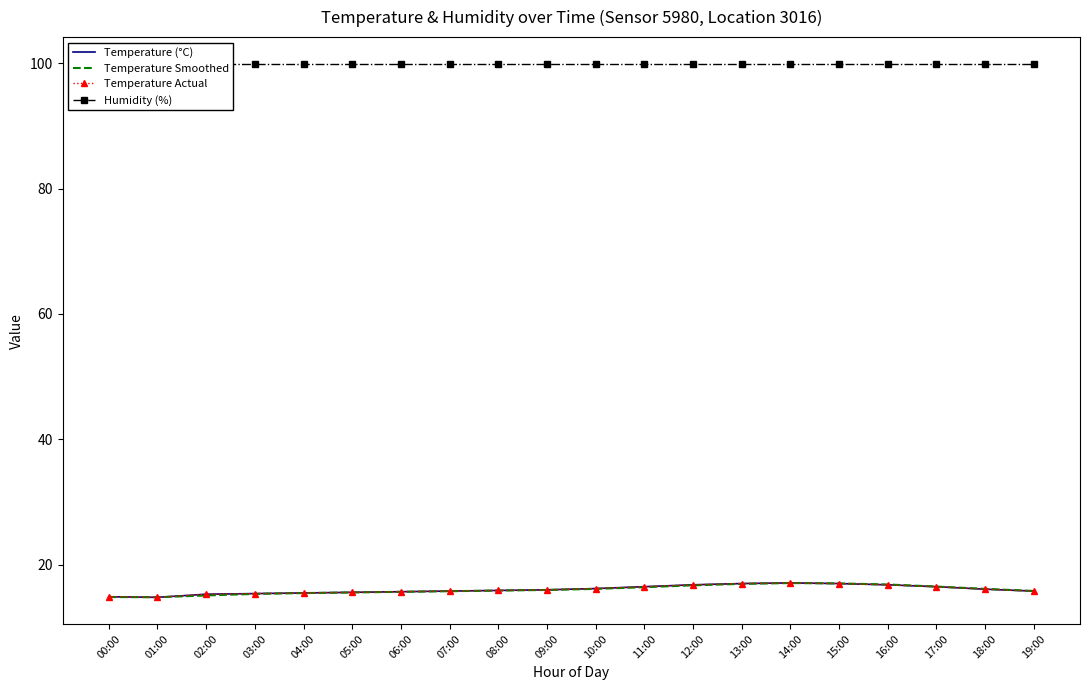

What is the difference between the highest and lowest values at 01:00?

85.1